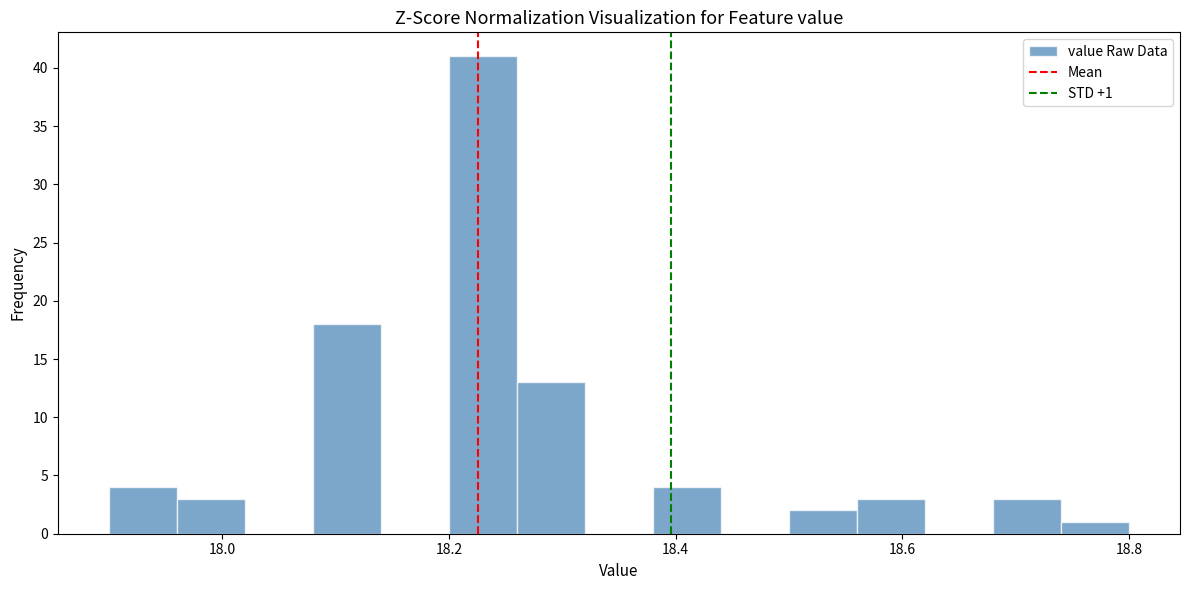

Around what value on the x-axis is the tallest bar? Give the approximate position of its centre, as read against the axis.

18.24